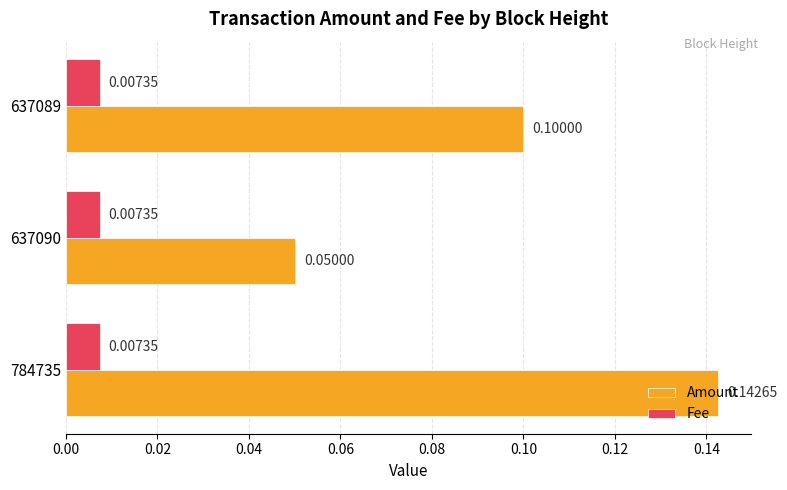

Which series has the widest spread of values?

Amount